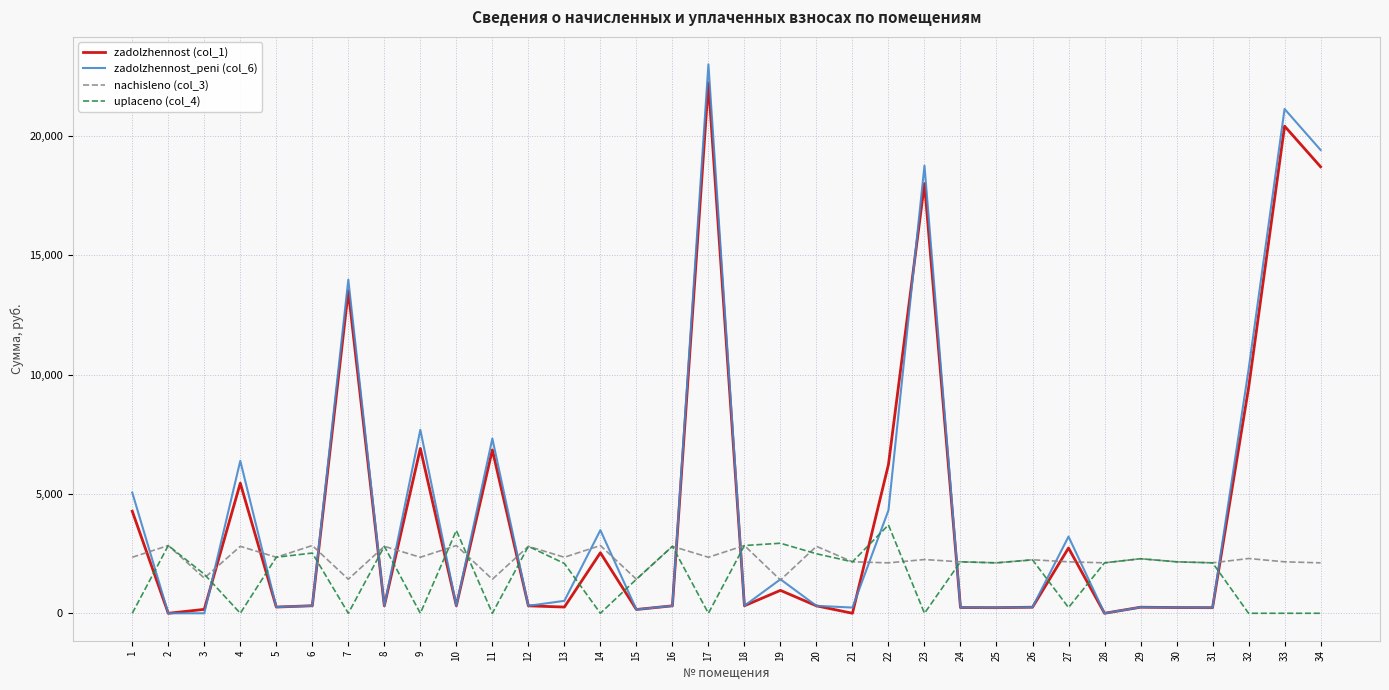

How many intersections are there between uplaceno (col_4) and zadolzhennost (col_1)?

18